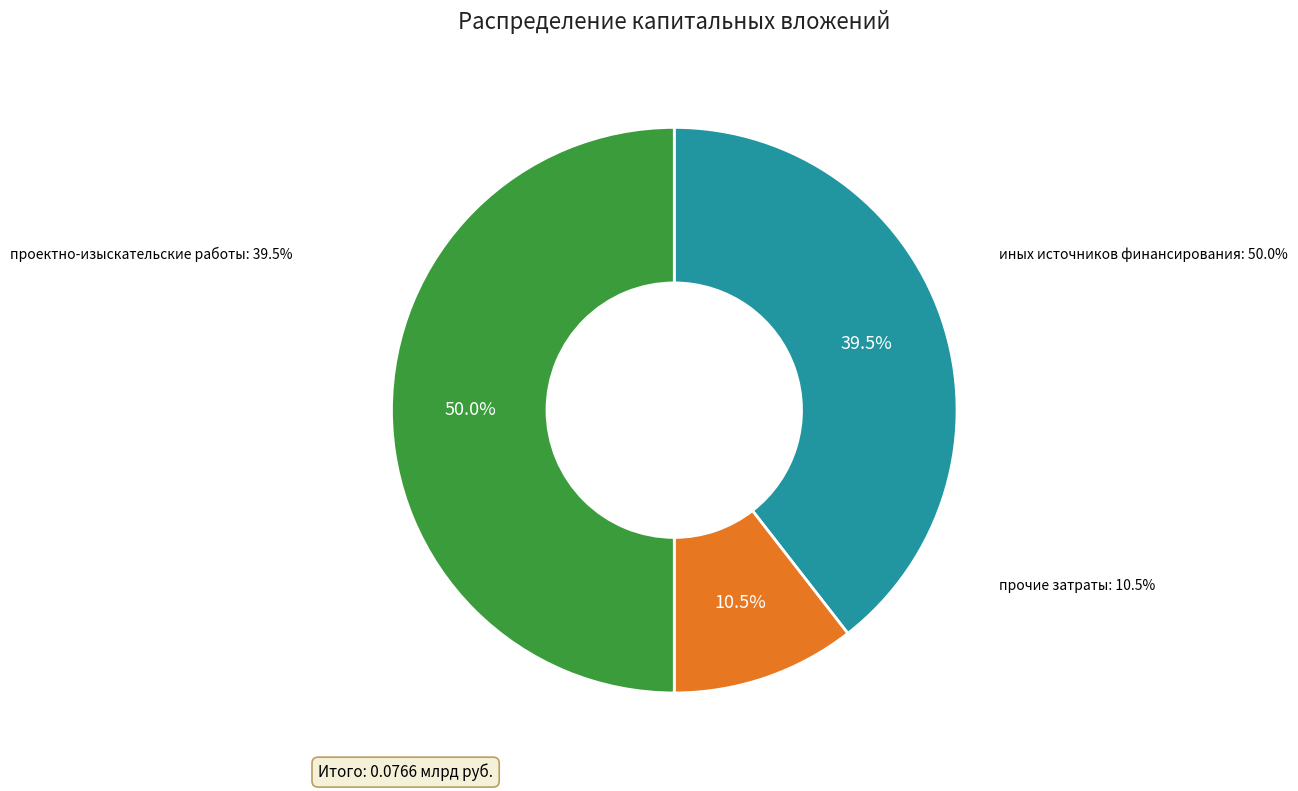

Count the number of slices in the pie.

3